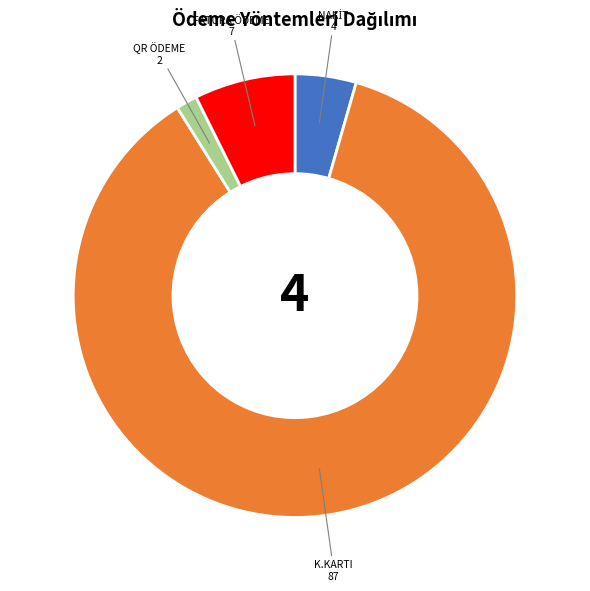

How many segments does this pie chart have?

4